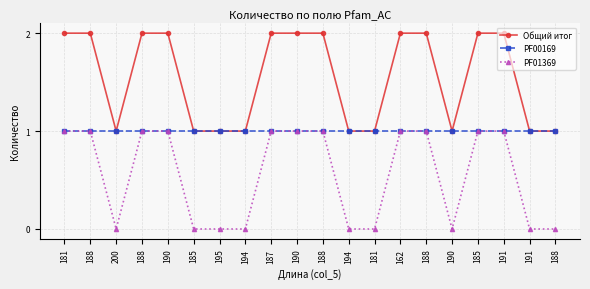

How many distinct data groups are displayed?

3